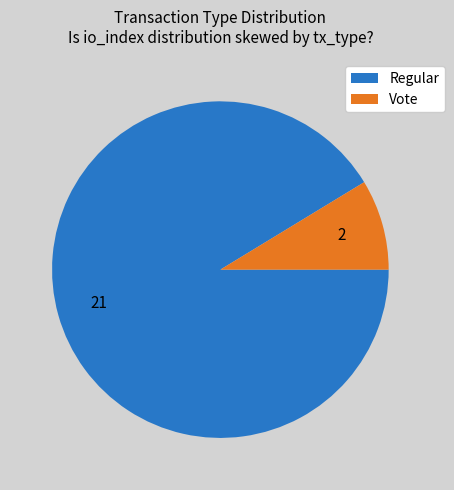

How many segments does this pie chart have?

2